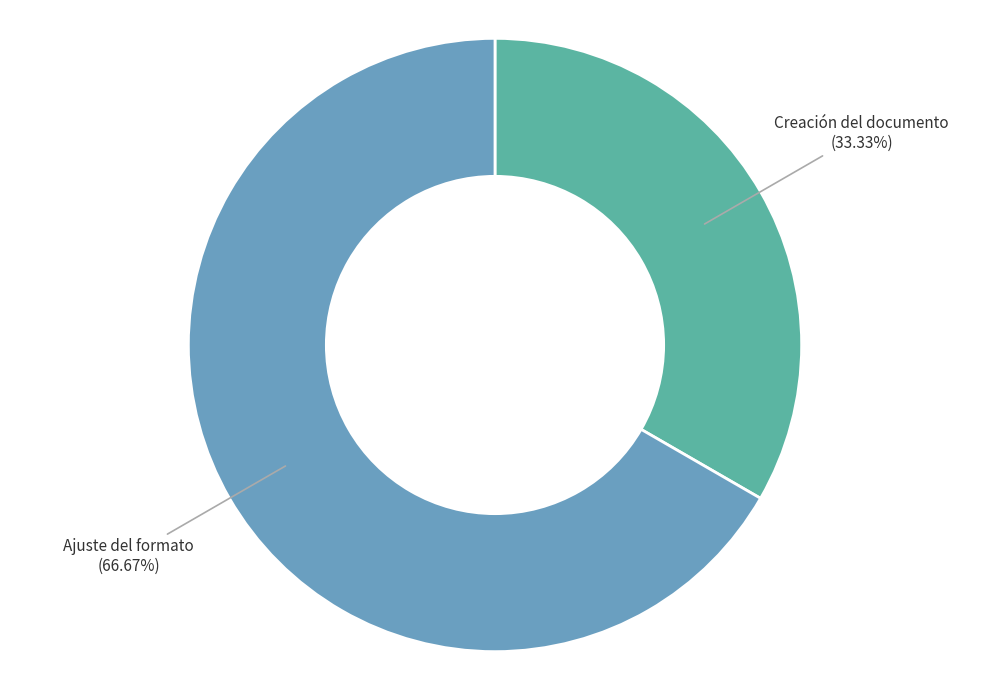

Is there any slice that represents more than half of the pie?

Yes